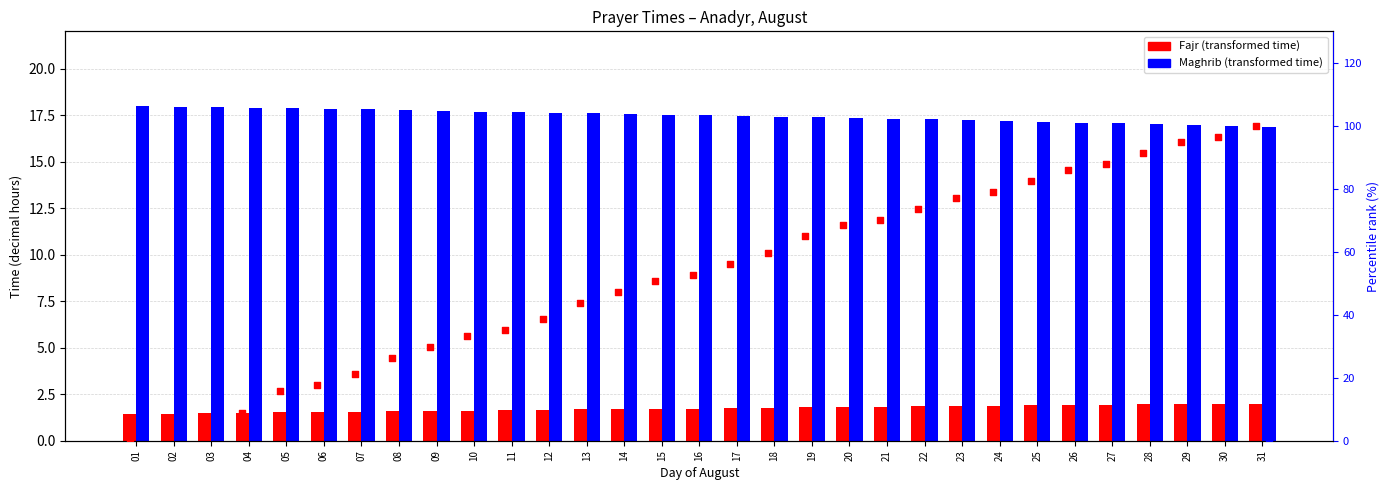

Which series has the widest spread of Y values?

Fajr percentile